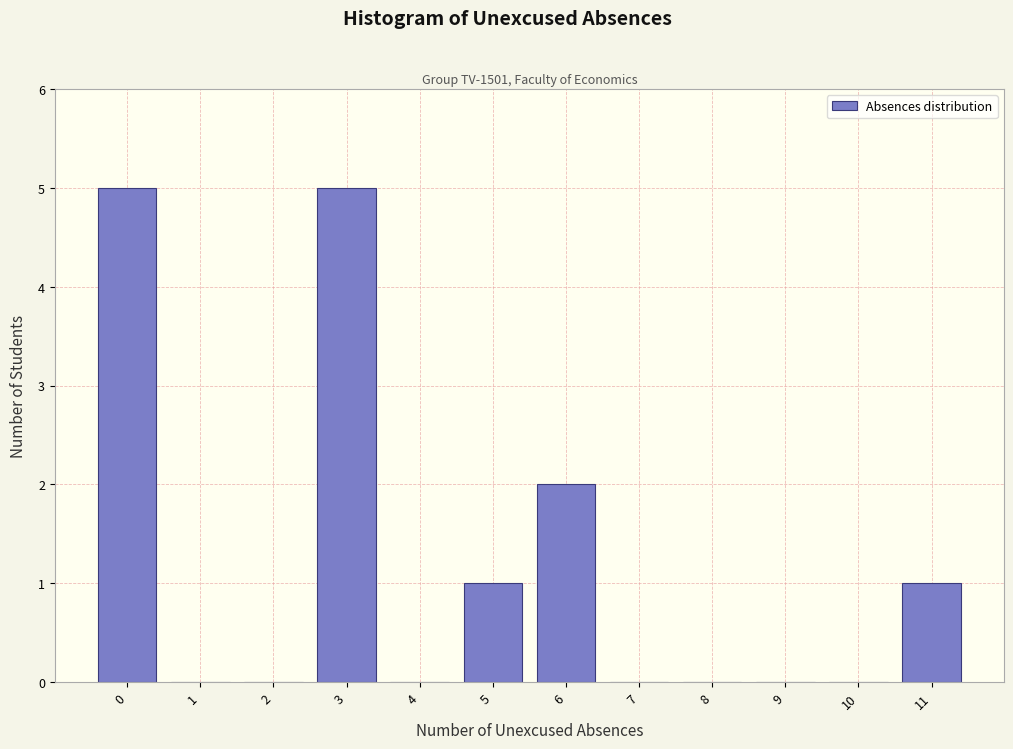

Reading left to right, extract all data points from this chart.

0=5	1=0	2=0	3=5	4=0	5=1	6=2	7=0	8=0	9=0	10=0	11=1